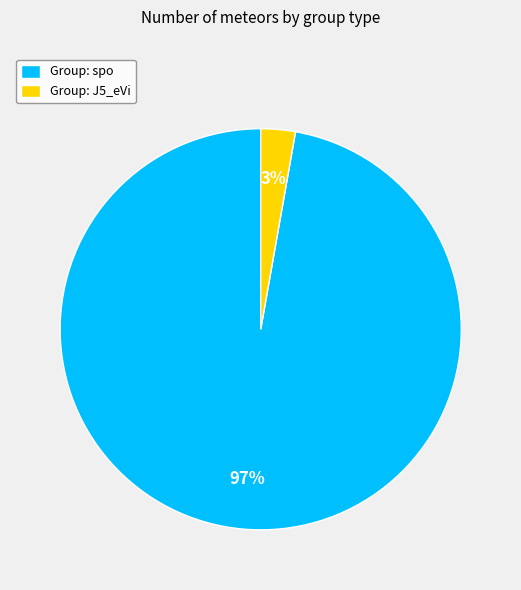

Which category has the biggest portion of the pie?

Group: spo